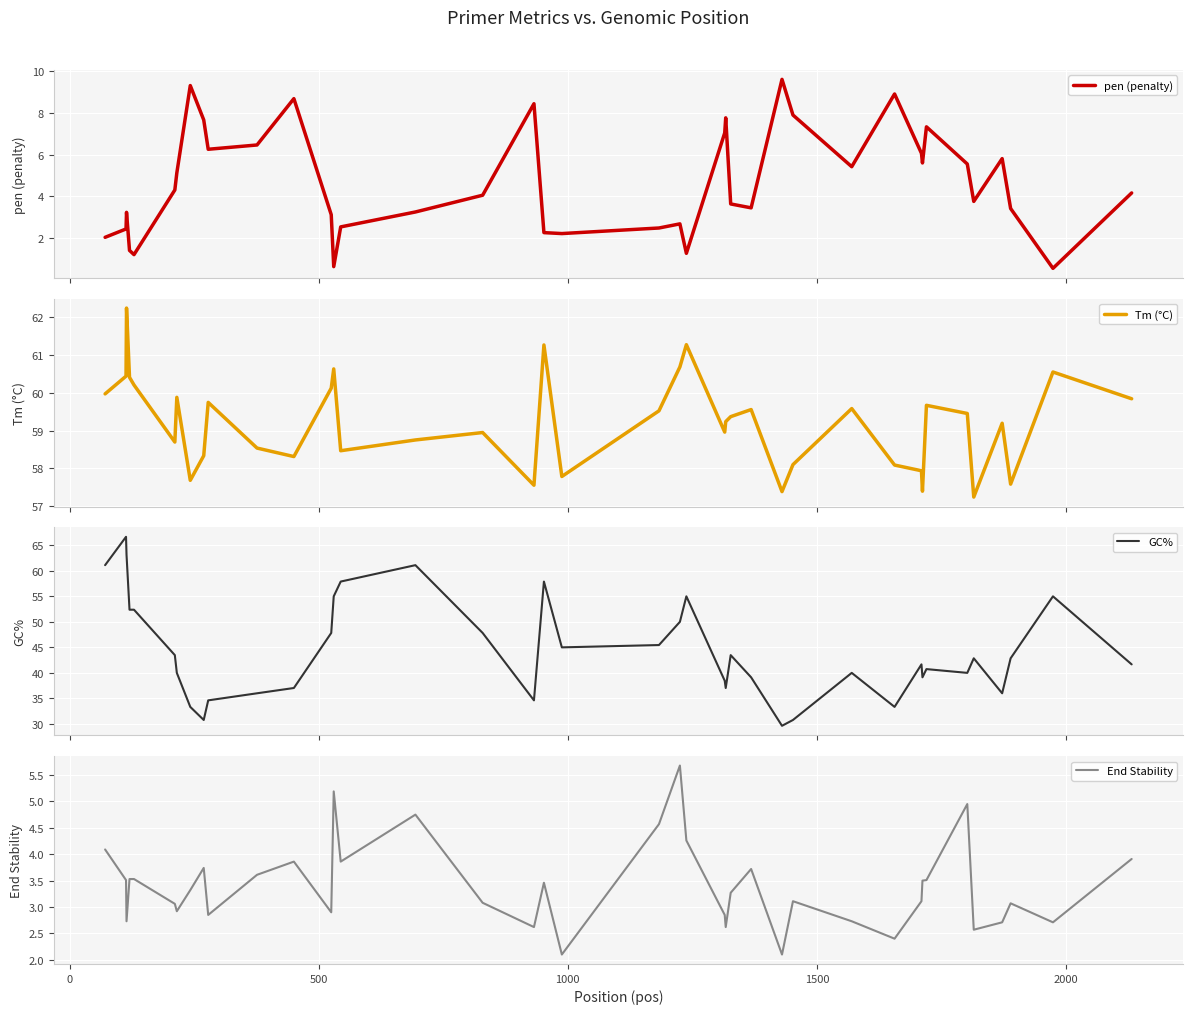

True or false: pen (penalty) and GC% cross at least once.

False